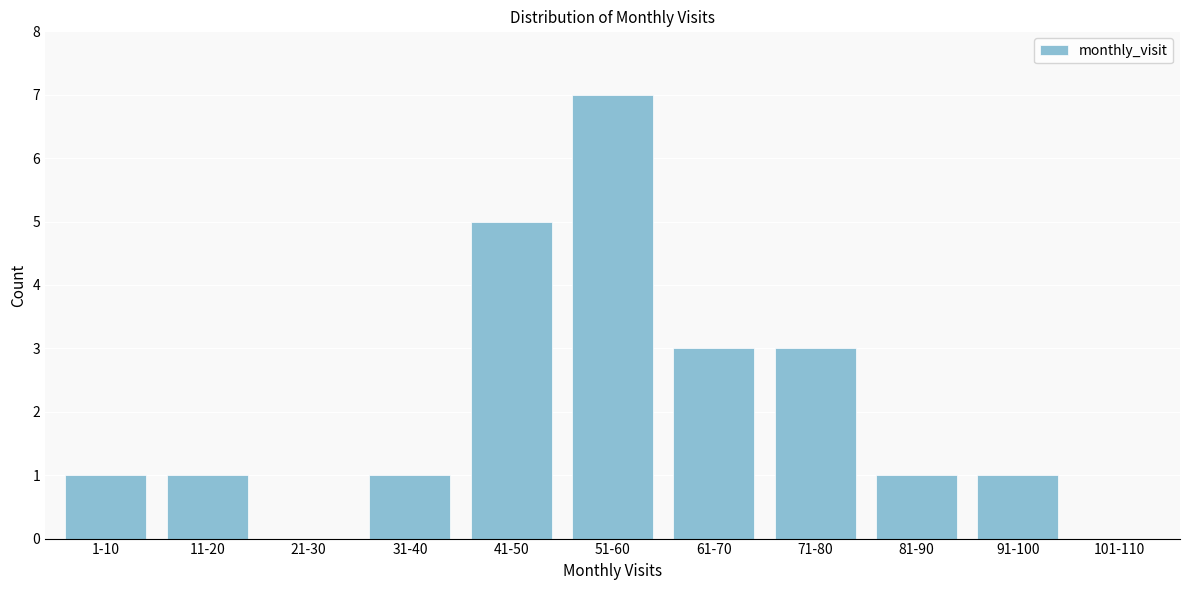

Reading left to right, list all the values displayed in this chart.

1-10=1	11-20=1	21-30=0	31-40=1	41-50=5	51-60=7	61-70=3	71-80=3	81-90=1	91-100=1	101-110=0